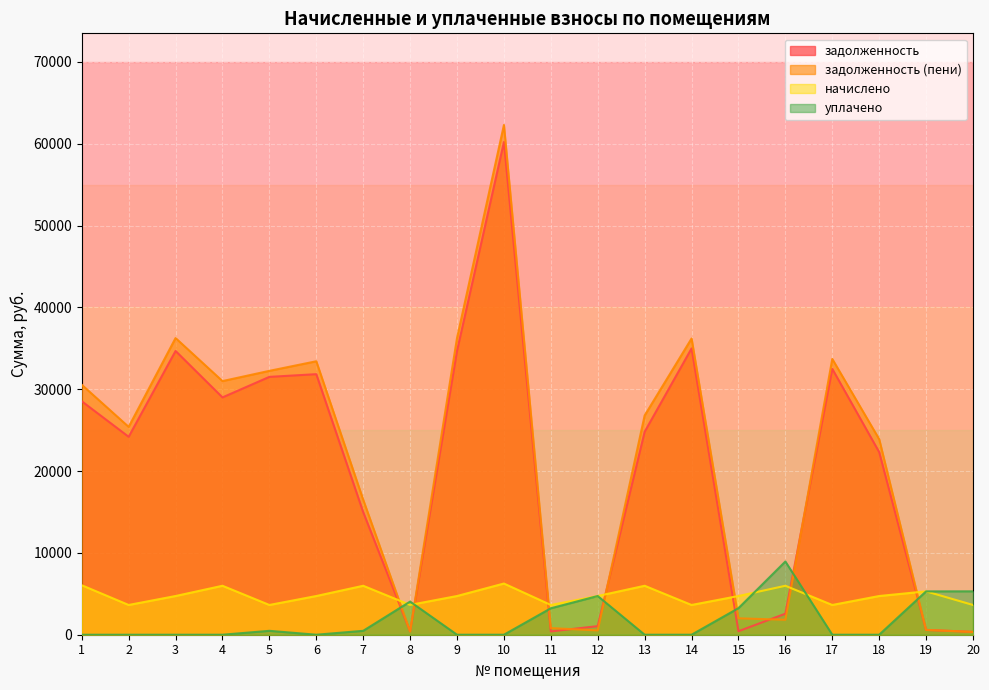

What is the sum of all начислено values?

95378.4